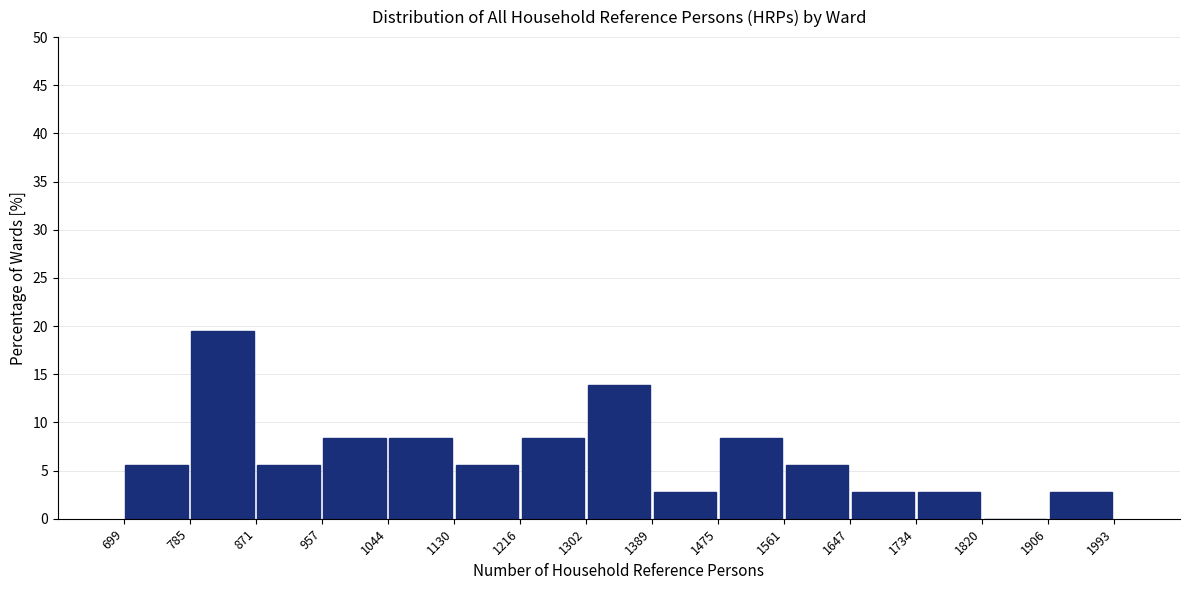

Which range on the x-axis has the tallest bar?

785 to 871